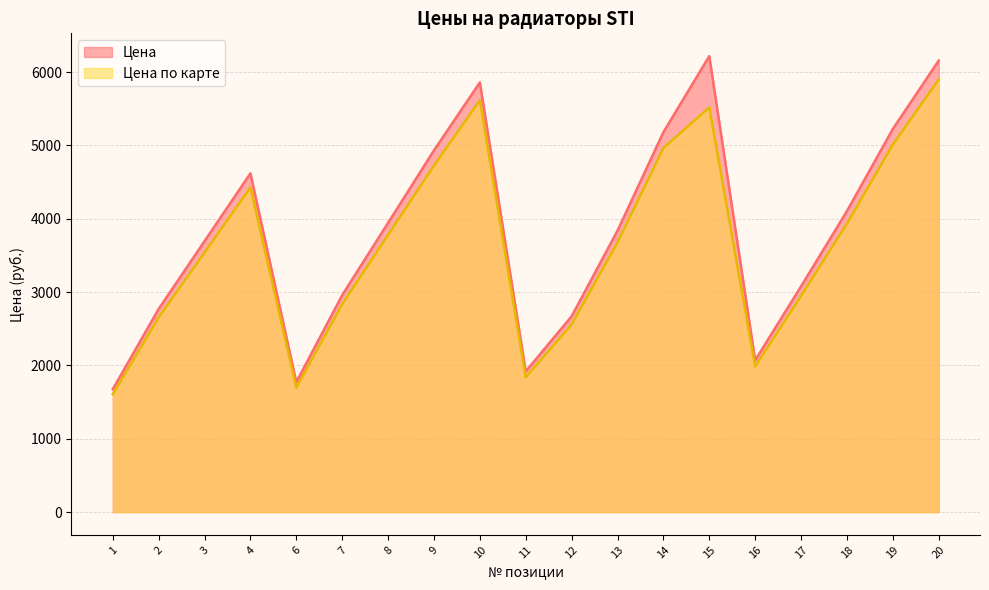

Which series has the widest spread of values?

Цена